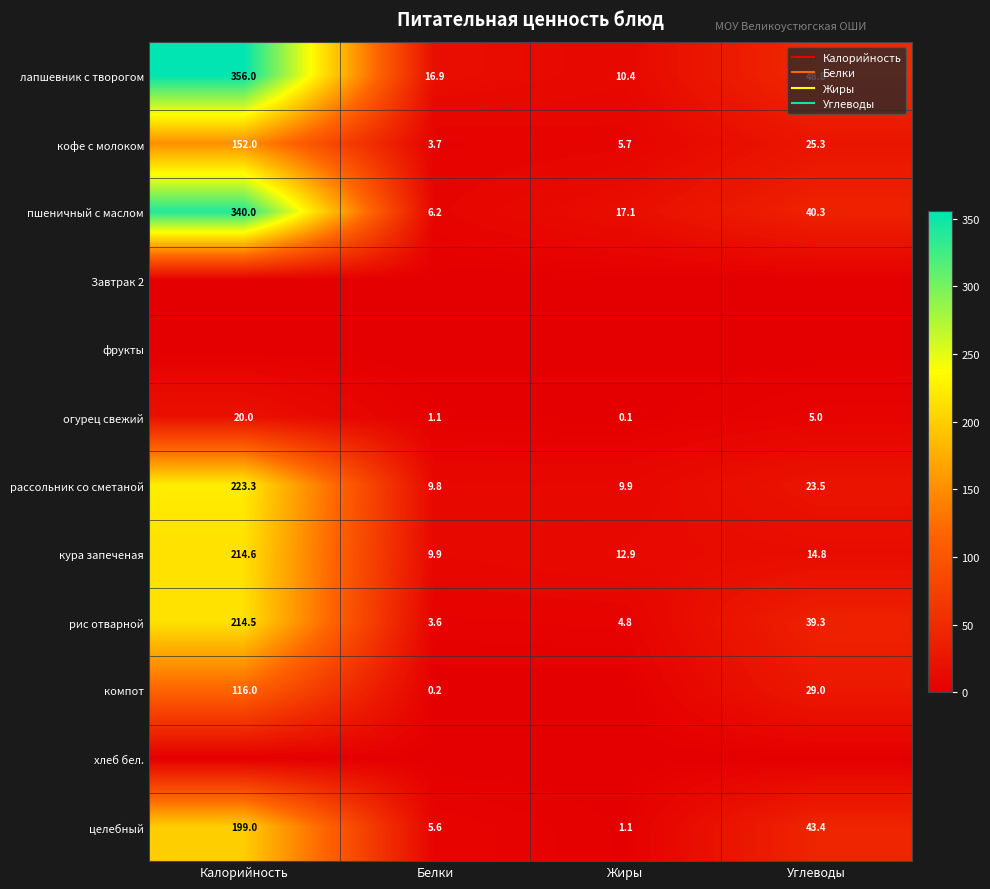

The пшеничный с маслом series shows 477.0 at Калорийность. True or false?

False